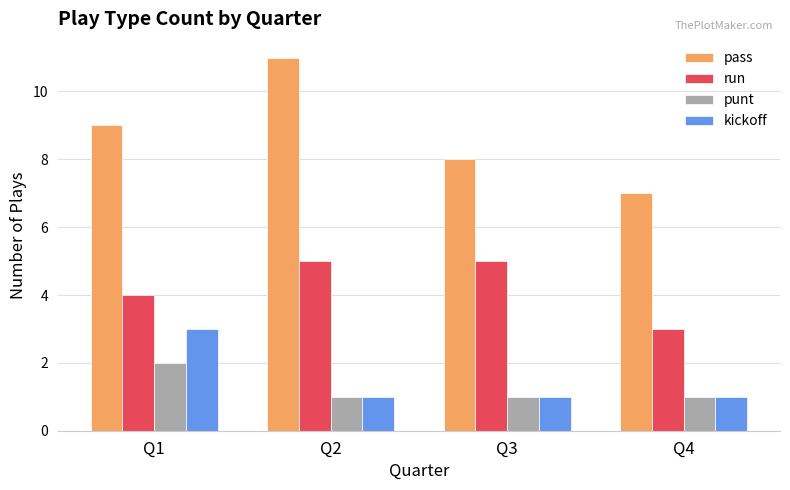

What is the value of the run bar at the 3rd from the left?

5